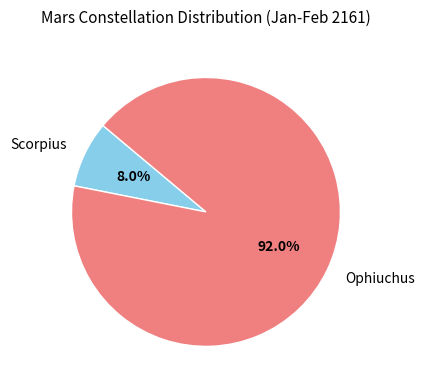

To the nearest percent, what is the average slice percentage?

50%